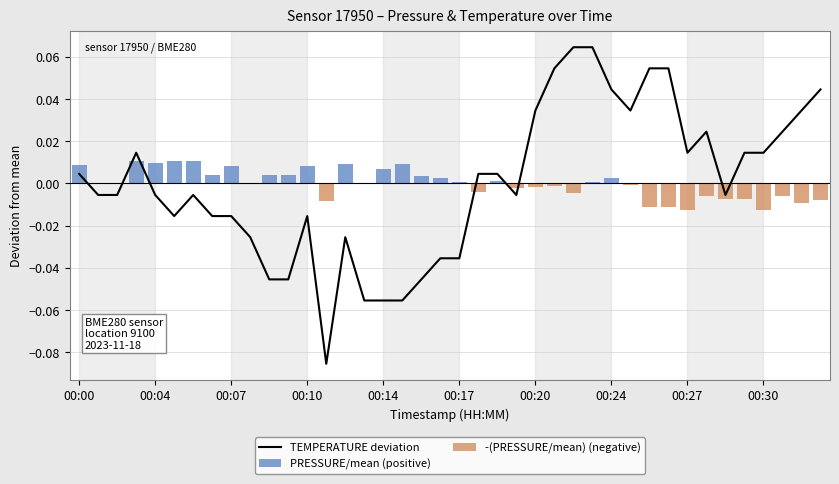

The value of -(PRESSURE/mean) (negative) at 19 is -0.0. True or false?

False